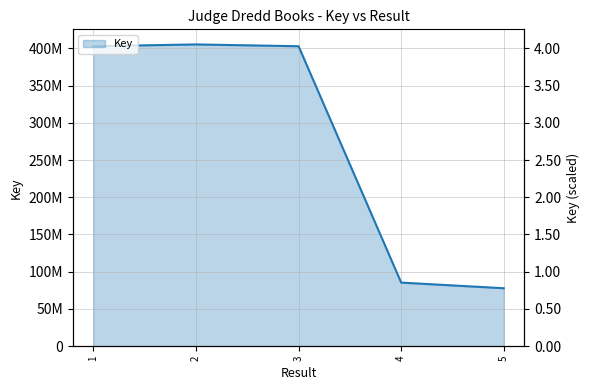

What is the value of the 2nd point from the left?

405194636